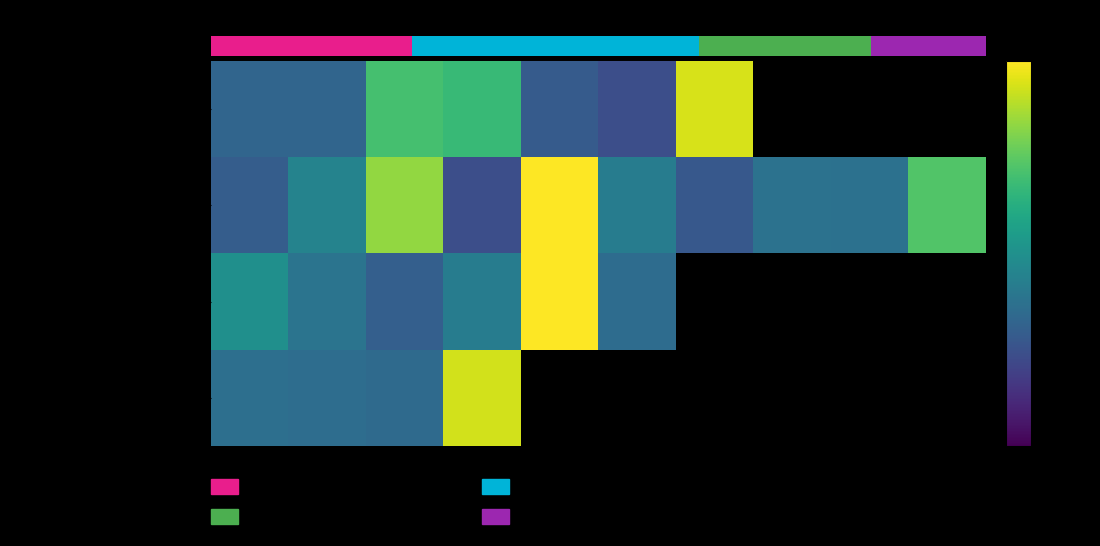

Rank the series by their average value, from lowest to highest.

Skin Tessuto edge, Ламінат AGT Луна, Alvic Pearl Effect edge, Alvic panel 18 mm. Pearl Effect